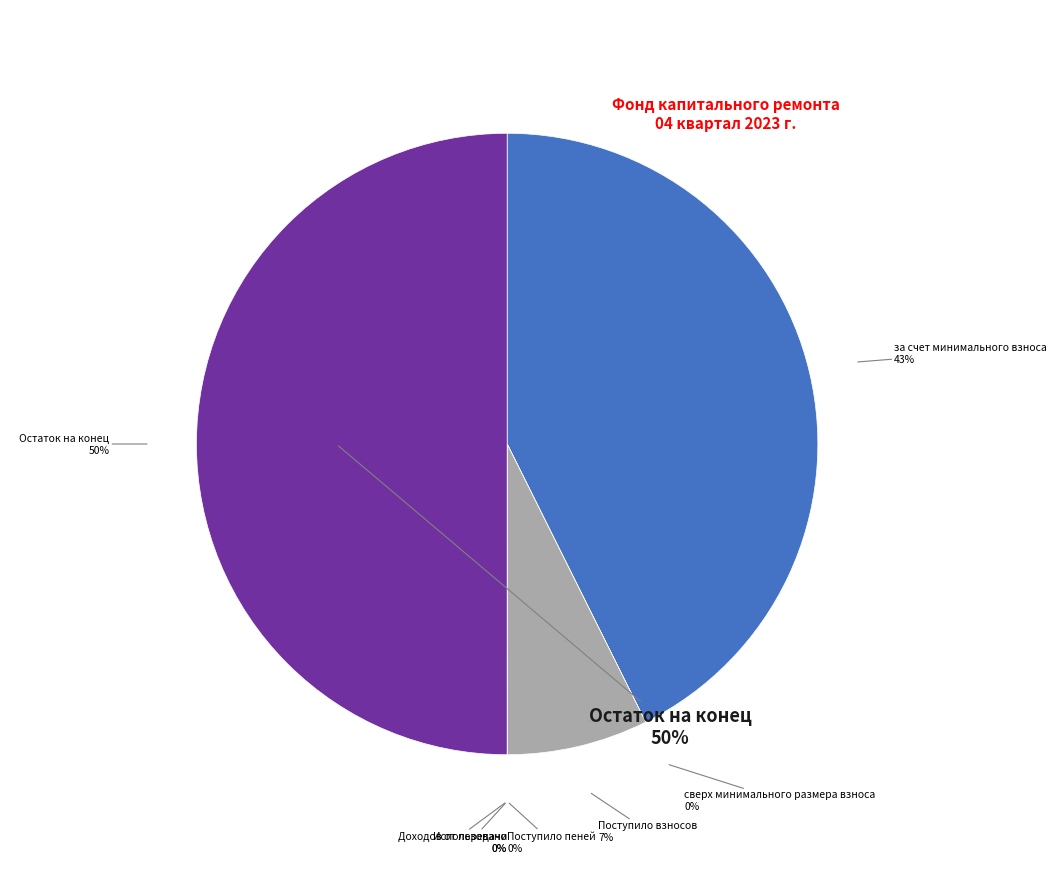

Which slice is the largest?

Остаток на конец